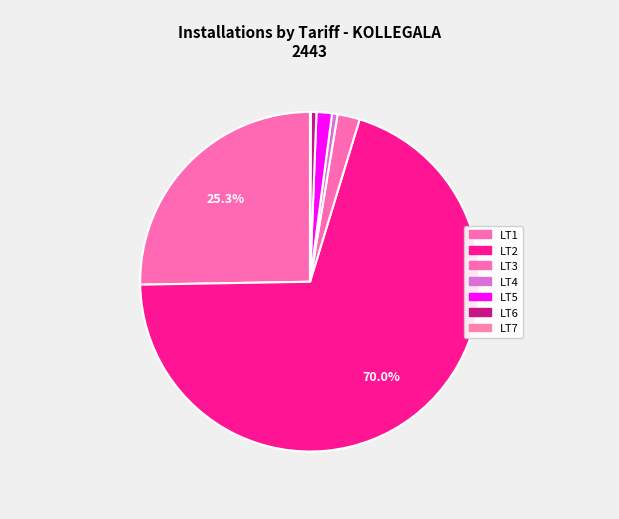

Does any single category account for the majority?

Yes